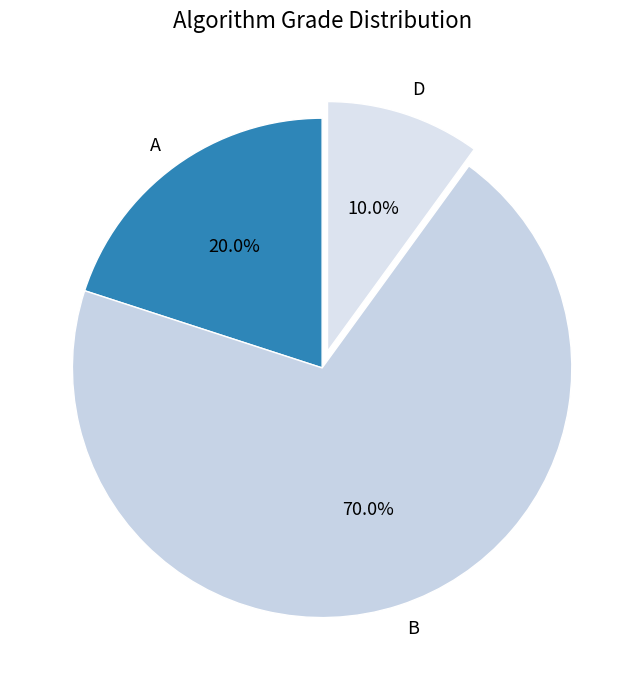

The B slice represents 70% of the pie. True or false?

True